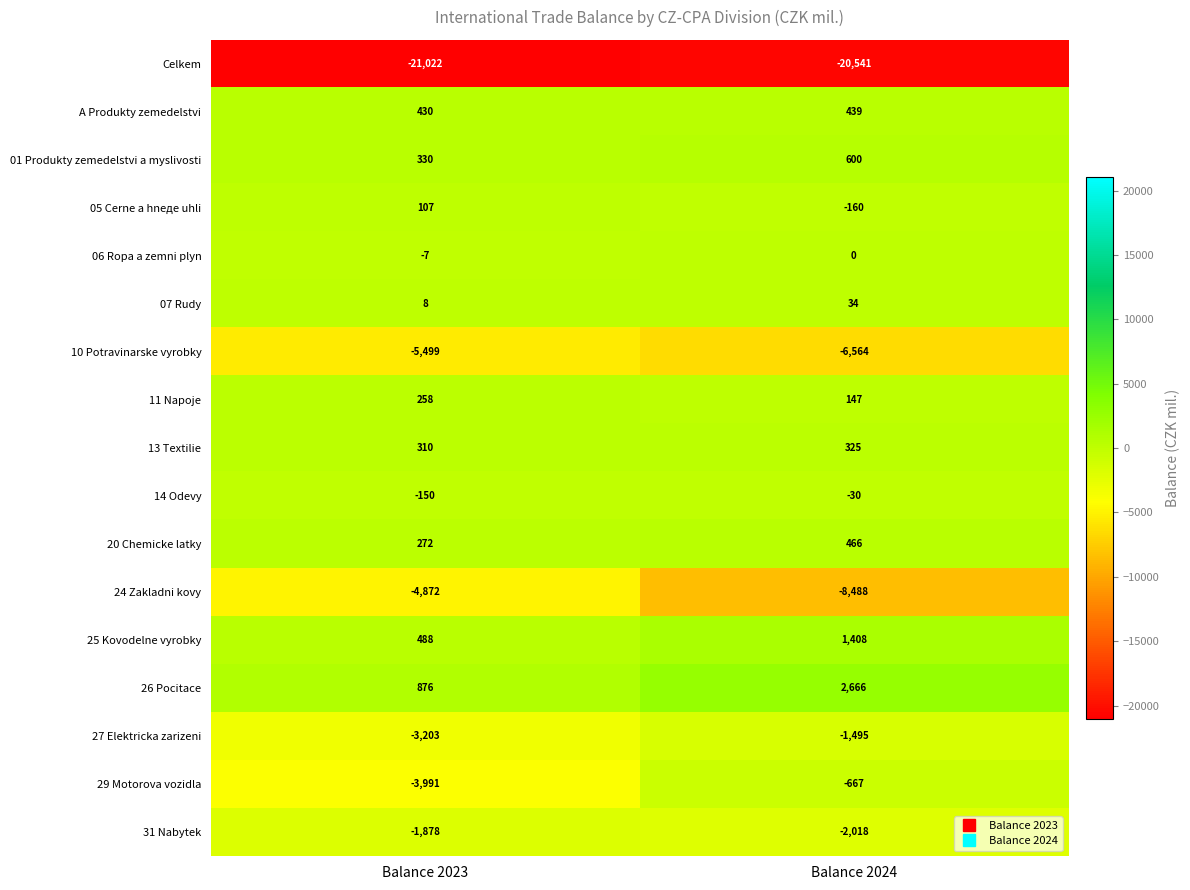

Where is 10 Potravinarskе vyrobky nearest to the value -6031?

Balance 2023